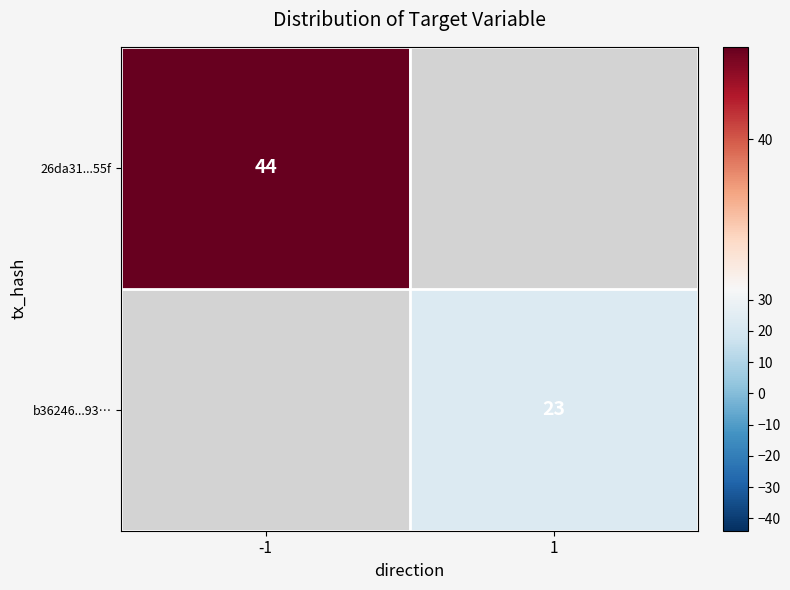

Which category has the highest value across all series?

-1